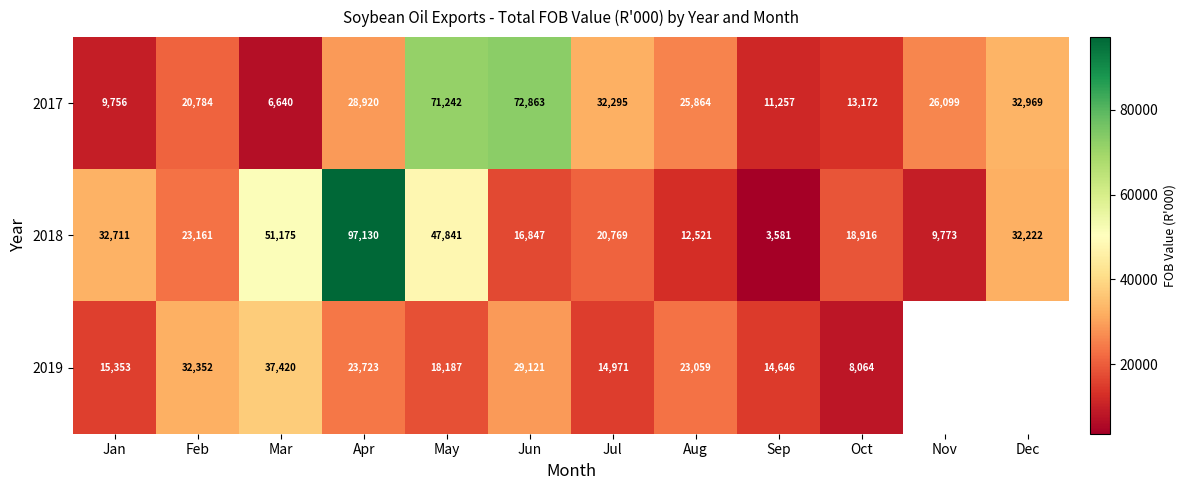

At which label does 2018 first exceed 23161?

Jan